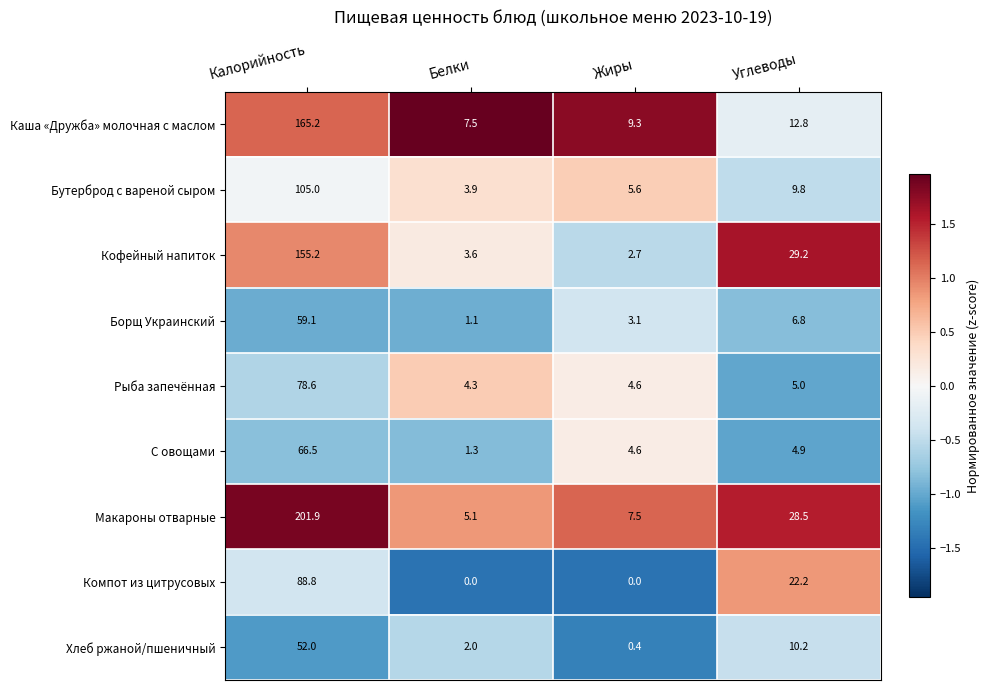

Between Белки and Углеводы, which series saw the biggest shift?

Кофейный напиток